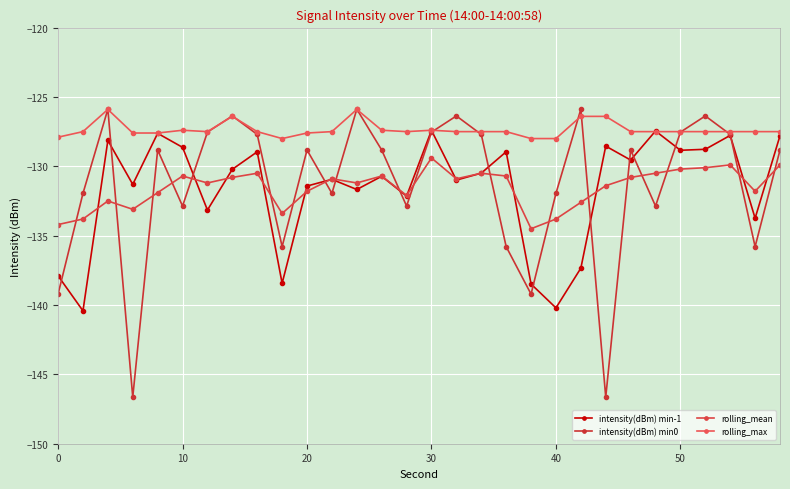

What is the highest value of the rolling_max series?

-125.9